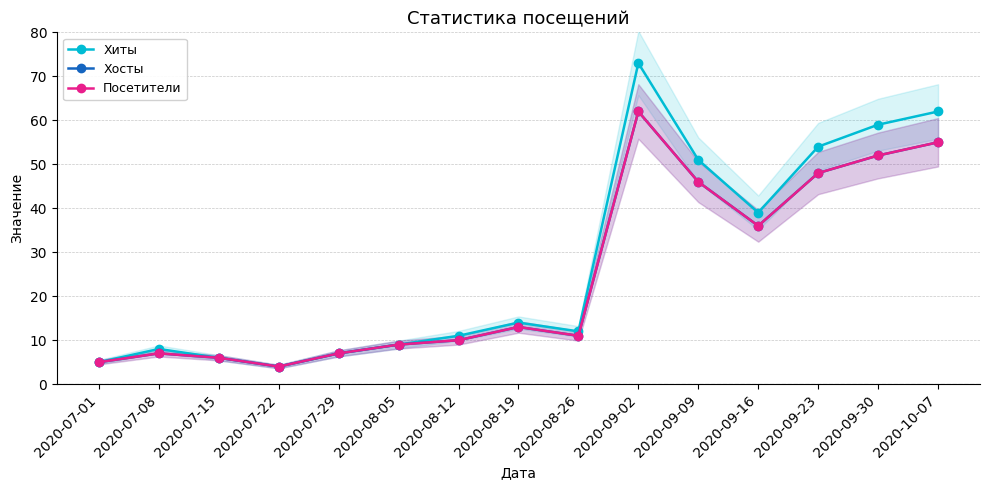

What is the label of the 13th point from the left?

2020-09-23